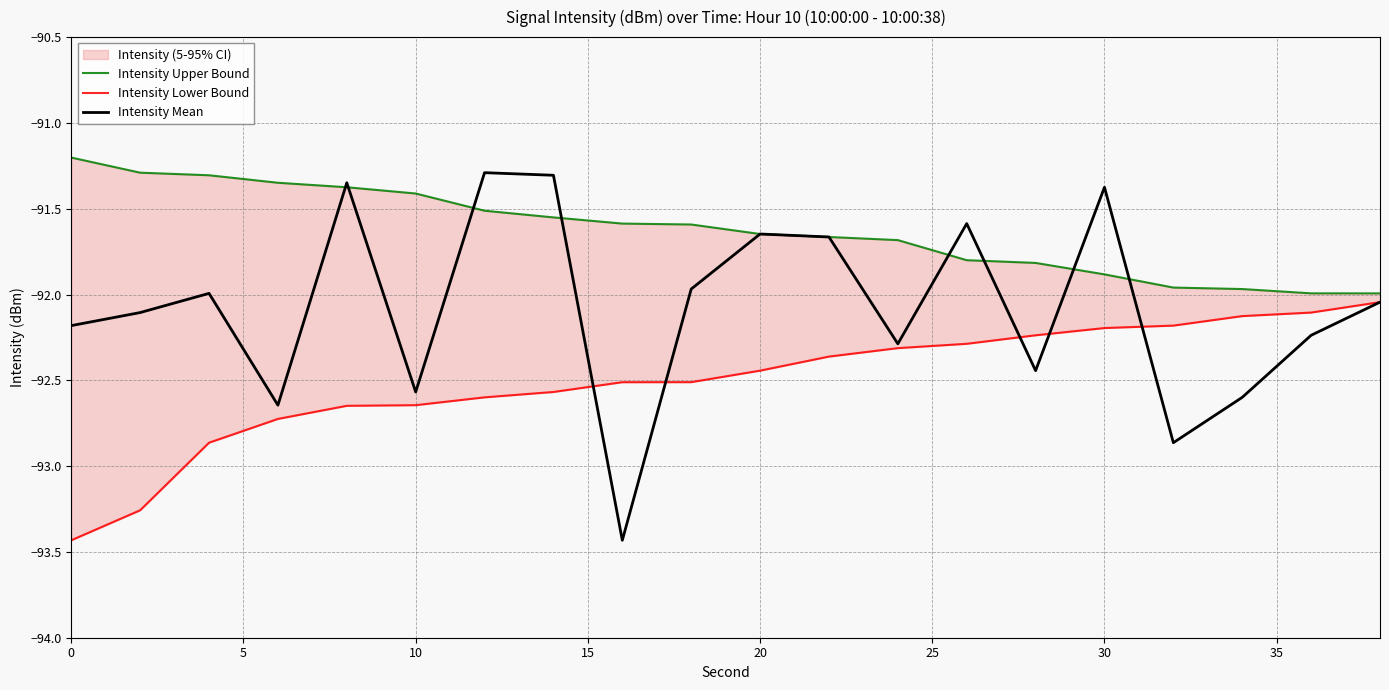

What is the lowest value of the Intensity Mean series?

-93.4